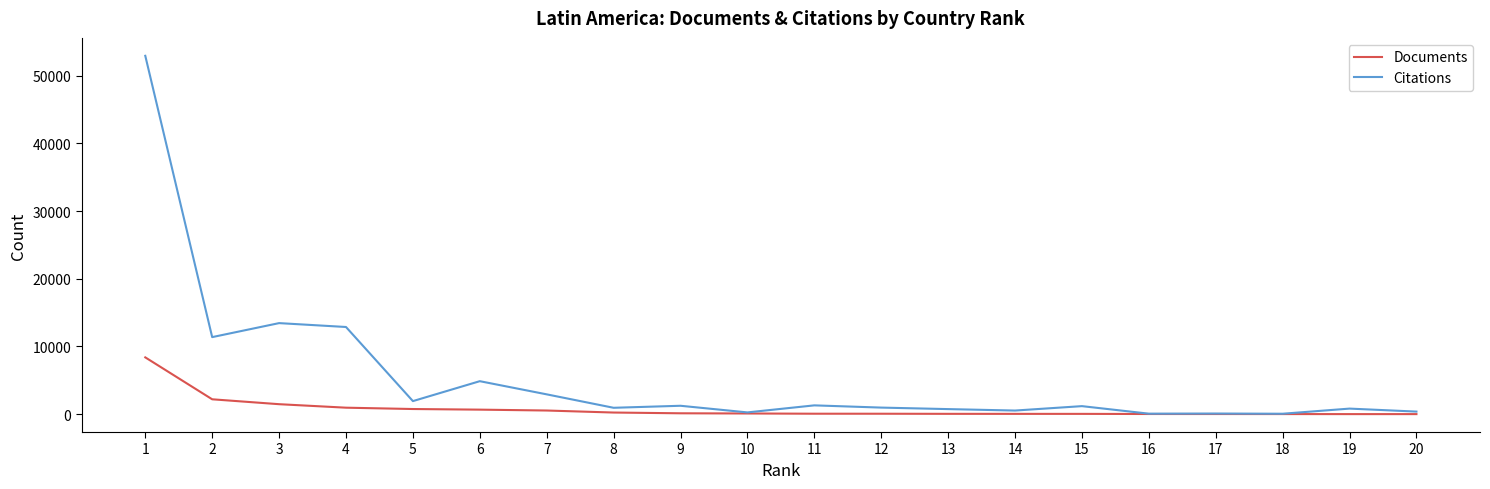

What is the highest value of the Documents series?

8390